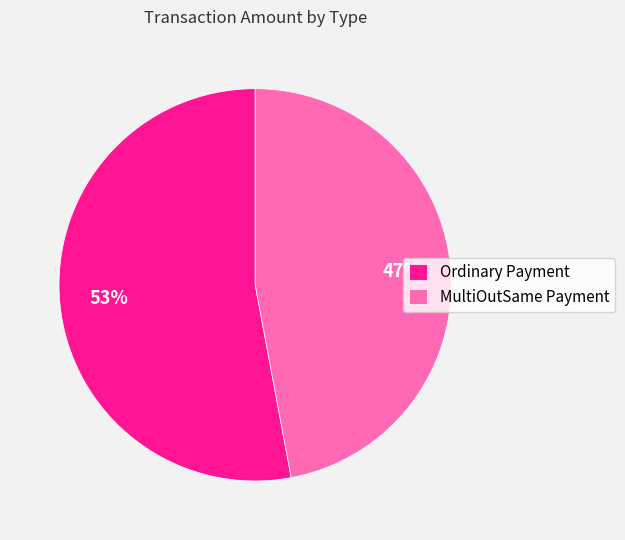

Which has a higher value, MultiOutSame Payment or Ordinary Payment?

Ordinary Payment